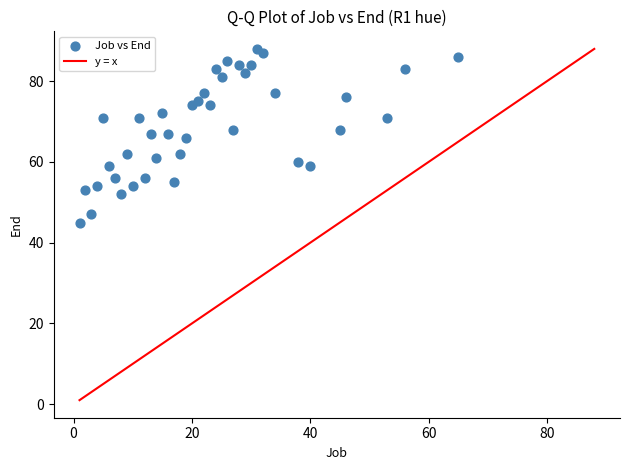

What is the range of X values (max minus min)?

64